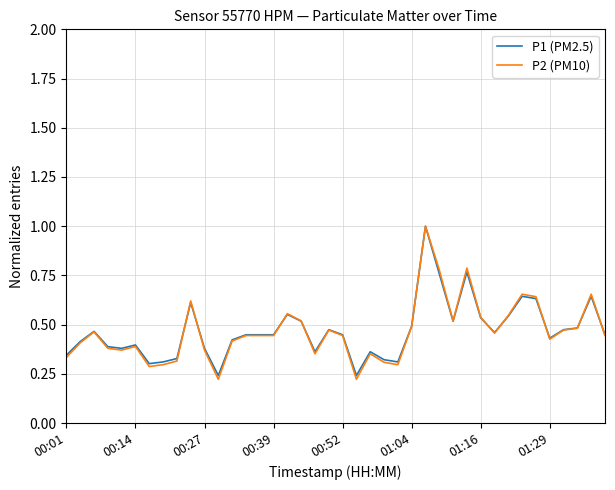

What is the maximum value for P2 (PM10)?

1.0